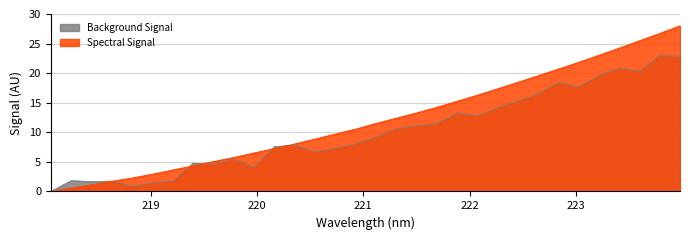

List the series in order of their overall mean, highest first.

Spectral Signal, Background Signal